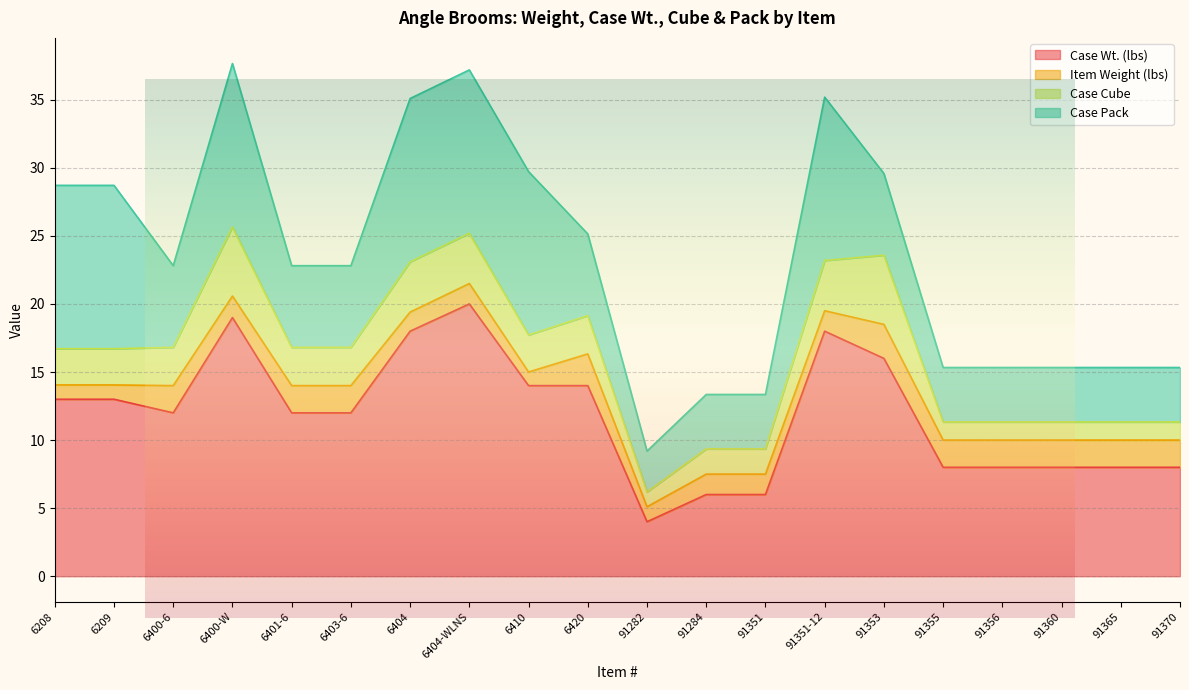

What is the total value across all series at 6400-6?

22.8